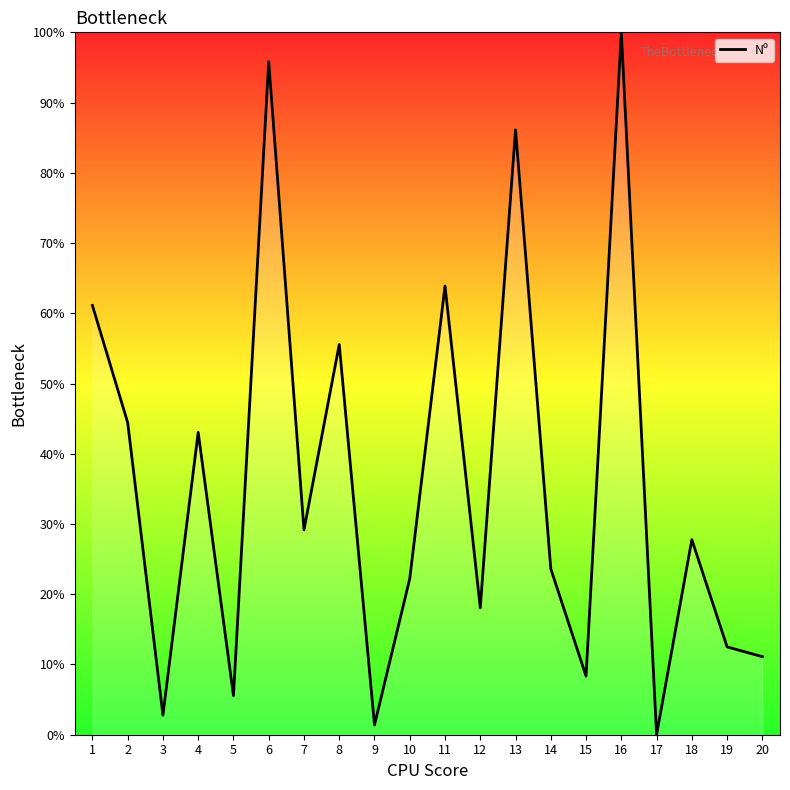

What is the difference between the values at 3 and 1?

58.3